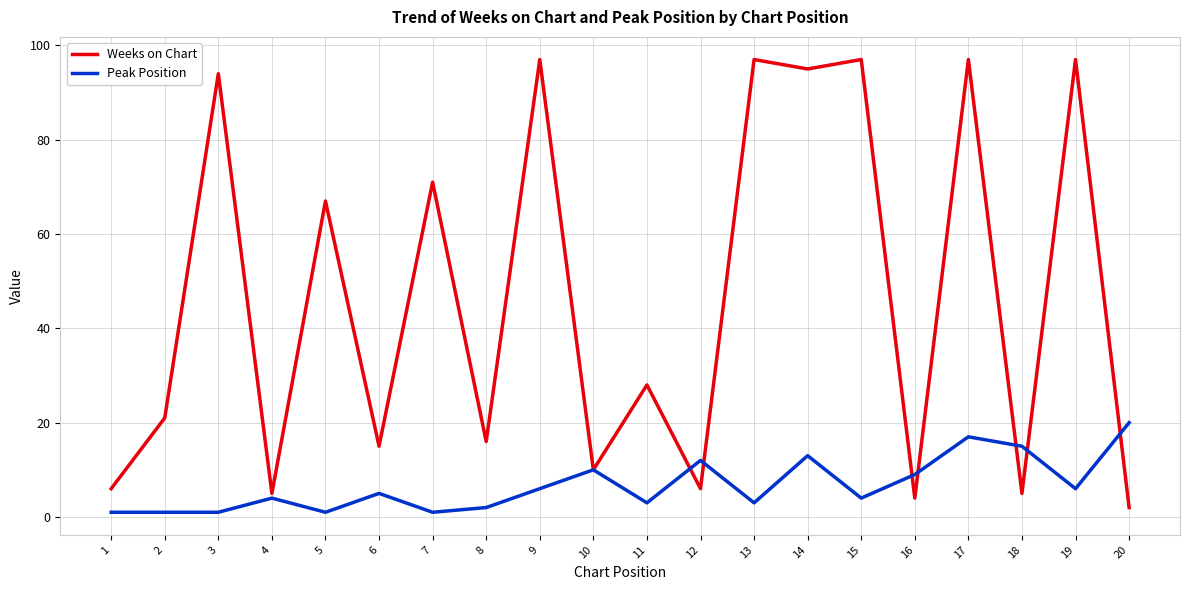

Which series changed the most between 3 and 12?

Weeks on Chart